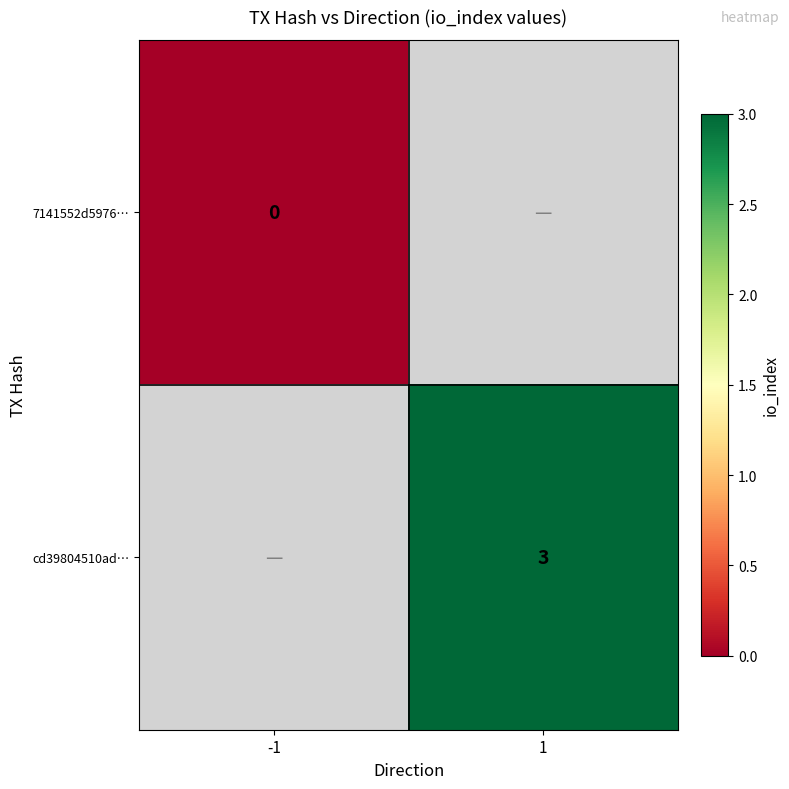

Which has a higher value, 1 or -1?

-1